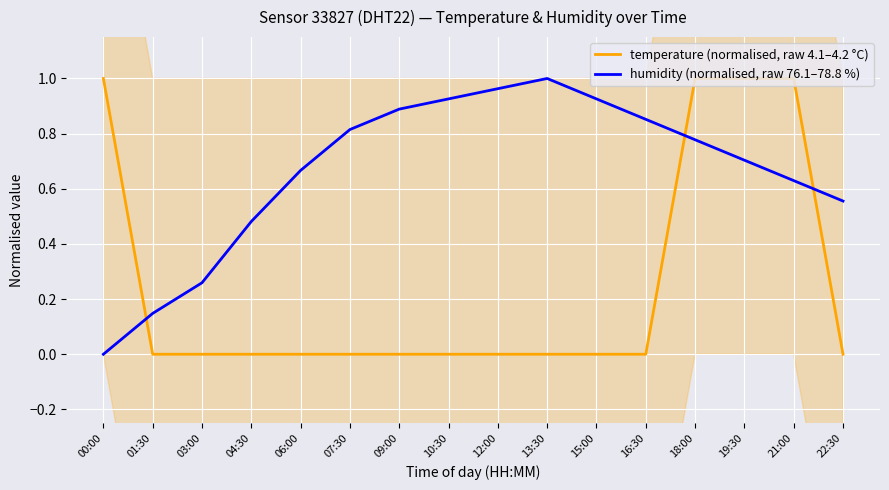

Rank the categories by humidity (normalised, raw 76.1–78.8 %) value from highest to lowest.

13:30, 12:00, 10:30, 15:00, 09:00, 16:30, 07:30, 18:00, 19:30, 06:00, 21:00, 22:30, 04:30, 03:00, 01:30, 00:00